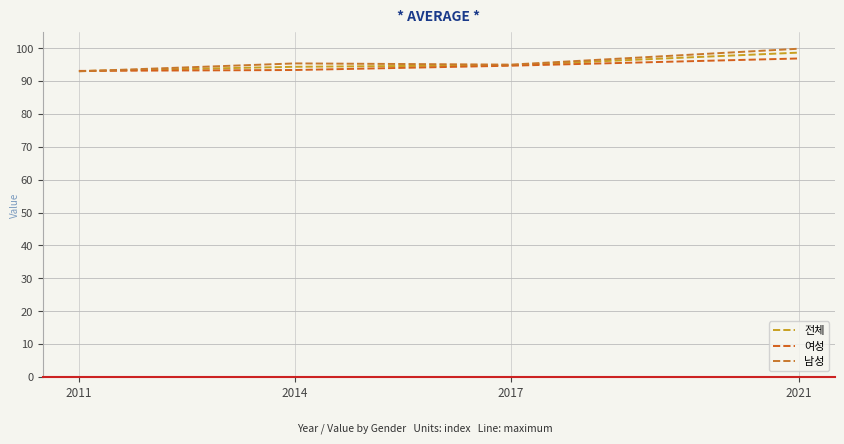

What is the difference between the highest and lowest values at 2011?

0.1